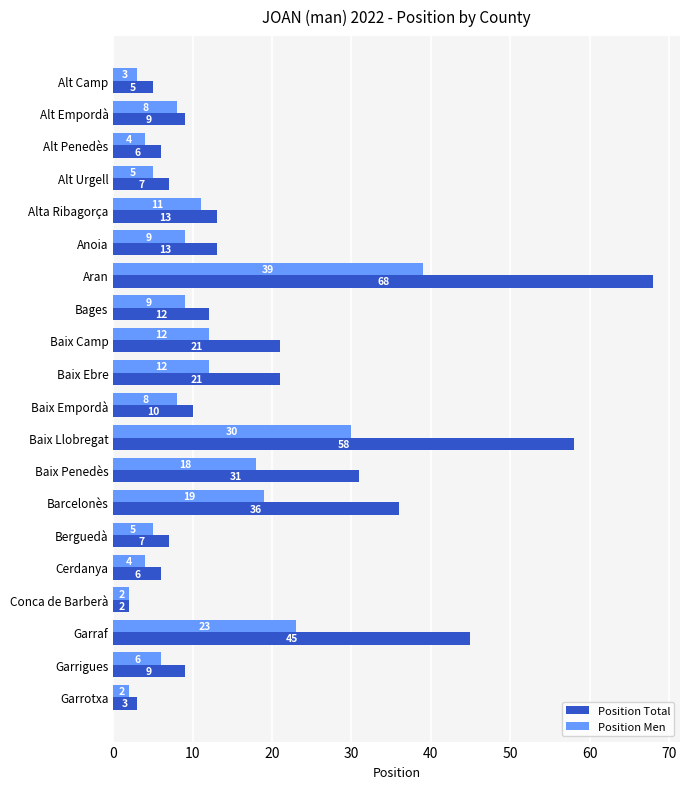

What is the average value of the Position Men series?

11